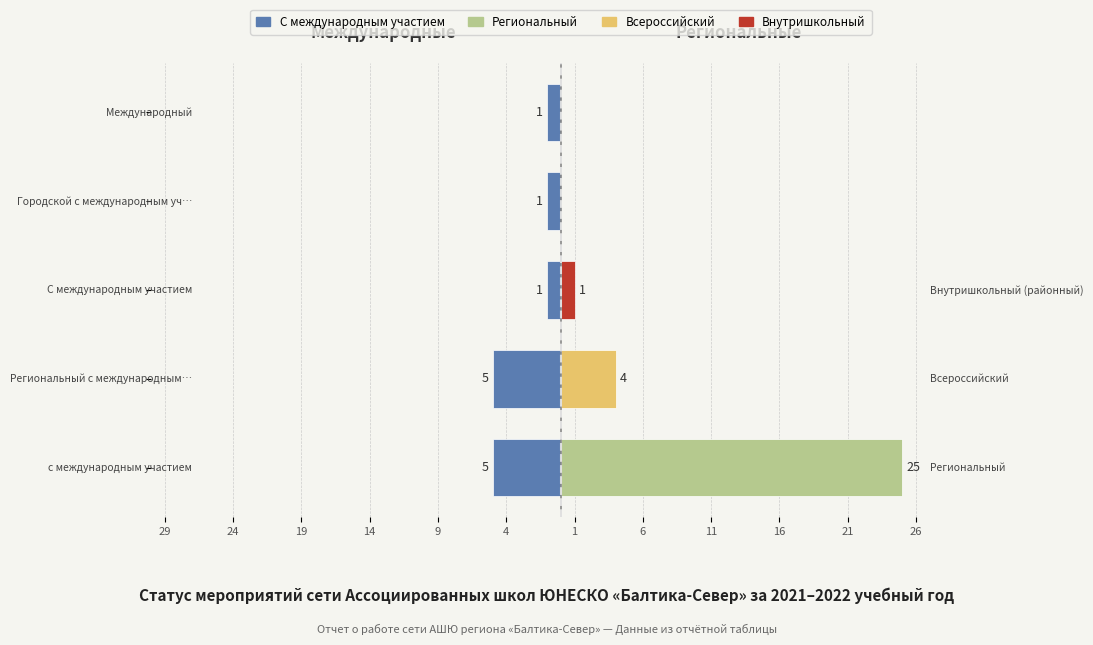

What is the value of the 2nd bar from the left?

-5